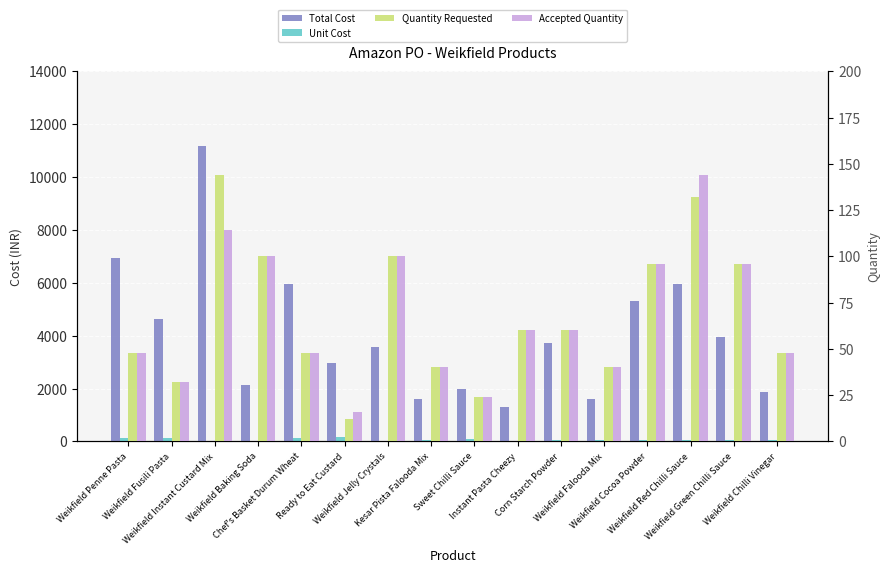

Reading left to right, what are all the values shown in this chart?

Total Cost: Weikfield Penne Pasta=6929.8	Weikfield Fusili Pasta=4619.8	Weikfield Instant Custard Mix=11158.3	Weikfield Baking Soda=2153.0	Chef's Basket Durum Wheat=5940.0	Ready to Eat Custard=2970.1	Weikfield Jelly Crystals=3589.0	Kesar Pista Falooda Mix=1618.4	Sweet Chilli Sauce=1980.0	Instant Pasta Cheezy=1320.0	Corn Starch Powder=3712.2	Weikfield Falooda Mix=1618.4	Weikfield Cocoa Powder=5325.1	Weikfield Red Chilli Sauce=5940.0	Weikfield Green Chilli Sauce=3960.0	Weikfield Chilli Vinegar=1879.2
Unit Cost: Weikfield Penne Pasta=144.4	Weikfield Fusili Pasta=144.4	Weikfield Instant Custard Mix=16.3	Weikfield Baking Soda=21.5	Chef's Basket Durum Wheat=123.8	Ready to Eat Custard=185.6	Weikfield Jelly Crystals=35.9	Kesar Pista Falooda Mix=40.5	Sweet Chilli Sauce=82.5	Instant Pasta Cheezy=22.0	Corn Starch Powder=61.9	Weikfield Falooda Mix=40.5	Weikfield Cocoa Powder=55.5	Weikfield Red Chilli Sauce=41.2	Weikfield Green Chilli Sauce=41.2	Weikfield Chilli Vinegar=39.1
Quantity Requested: Weikfield Penne Pasta=48.0	Weikfield Fusili Pasta=32.0	Weikfield Instant Custard Mix=144.0	Weikfield Baking Soda=100.0	Chef's Basket Durum Wheat=48.0	Ready to Eat Custard=12.0	Weikfield Jelly Crystals=100.0	Kesar Pista Falooda Mix=40.0	Sweet Chilli Sauce=24.0	Instant Pasta Cheezy=60.0	Corn Starch Powder=60.0	Weikfield Falooda Mix=40.0	Weikfield Cocoa Powder=96.0	Weikfield Red Chilli Sauce=132.0	Weikfield Green Chilli Sauce=96.0	Weikfield Chilli Vinegar=48.0
Accepted Quantity: Weikfield Penne Pasta=48.0	Weikfield Fusili Pasta=32.0	Weikfield Instant Custard Mix=114.0	Weikfield Baking Soda=100.0	Chef's Basket Durum Wheat=48.0	Ready to Eat Custard=16.0	Weikfield Jelly Crystals=100.0	Kesar Pista Falooda Mix=40.0	Sweet Chilli Sauce=24.0	Instant Pasta Cheezy=60.0	Corn Starch Powder=60.0	Weikfield Falooda Mix=40.0	Weikfield Cocoa Powder=96.0	Weikfield Red Chilli Sauce=144.0	Weikfield Green Chilli Sauce=96.0	Weikfield Chilli Vinegar=48.0